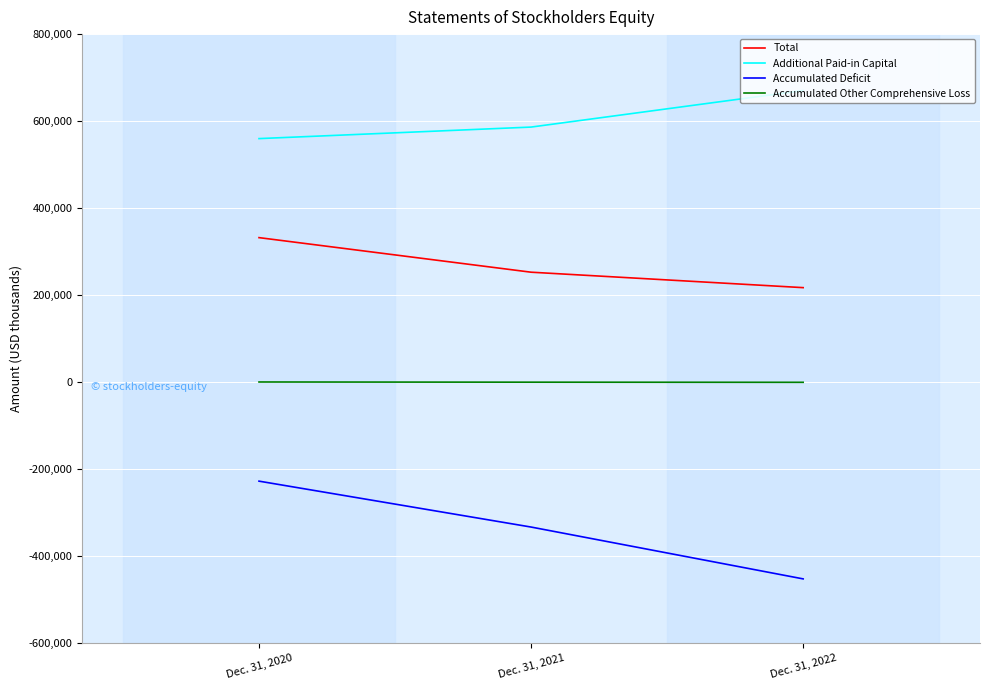

What is the sum of all Additional Paid-in Capital values?

1816212